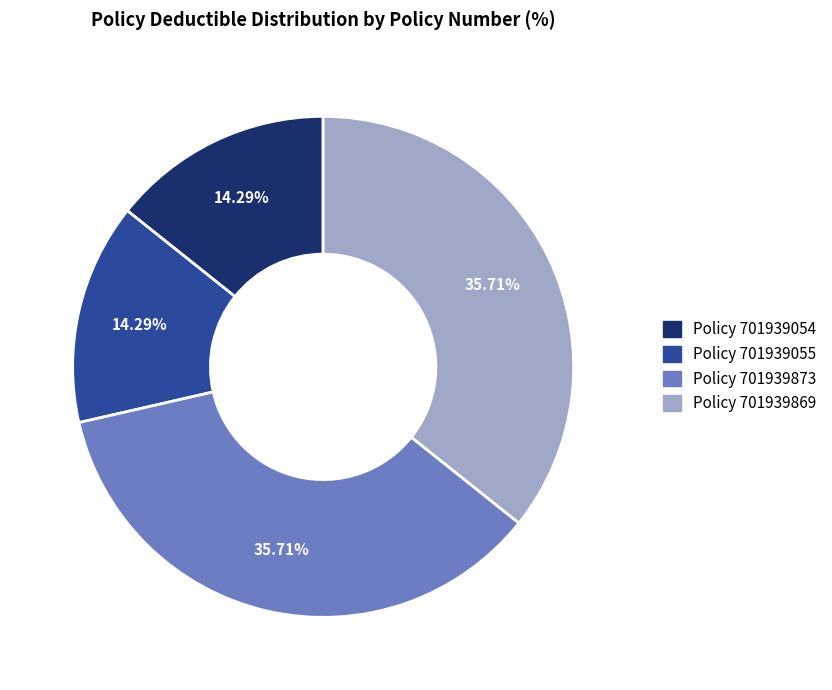

How many slices are in this pie chart?

4